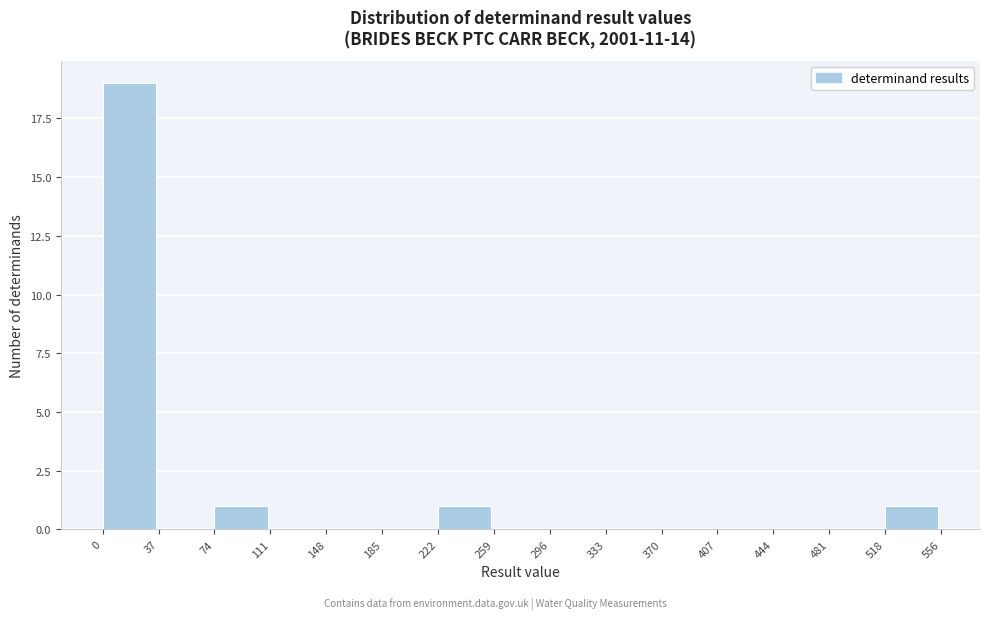

Over which range of the x-axis is the bar tallest?

0 to 37